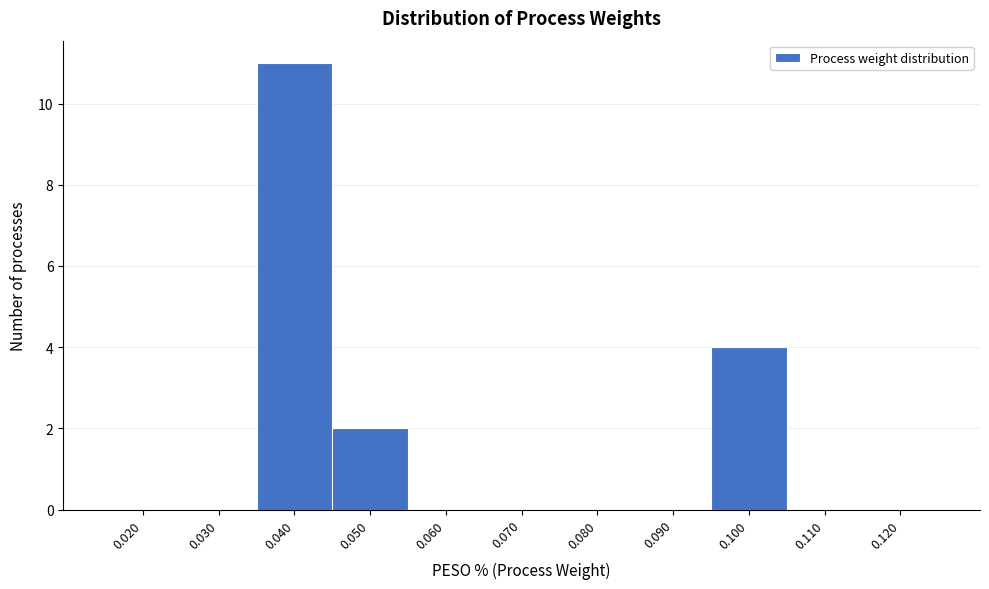

Reading left to right, what are all the values shown in this chart?

0.020=0	0.030=0	0.040=11	0.050=2	0.060=0	0.070=0	0.080=0	0.090=0	0.100=4	0.110=0	0.120=0